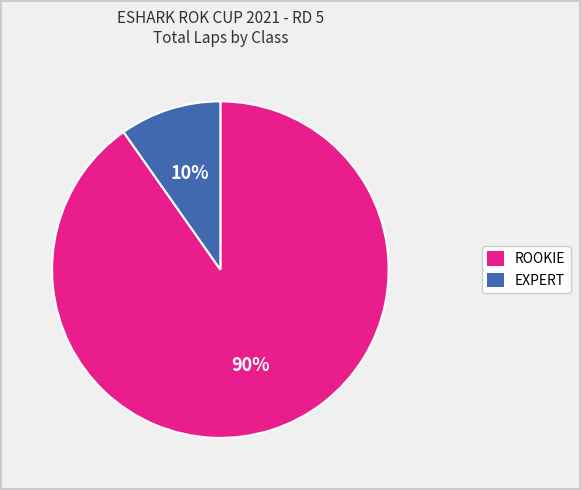

Is there a majority slice in this chart?

Yes